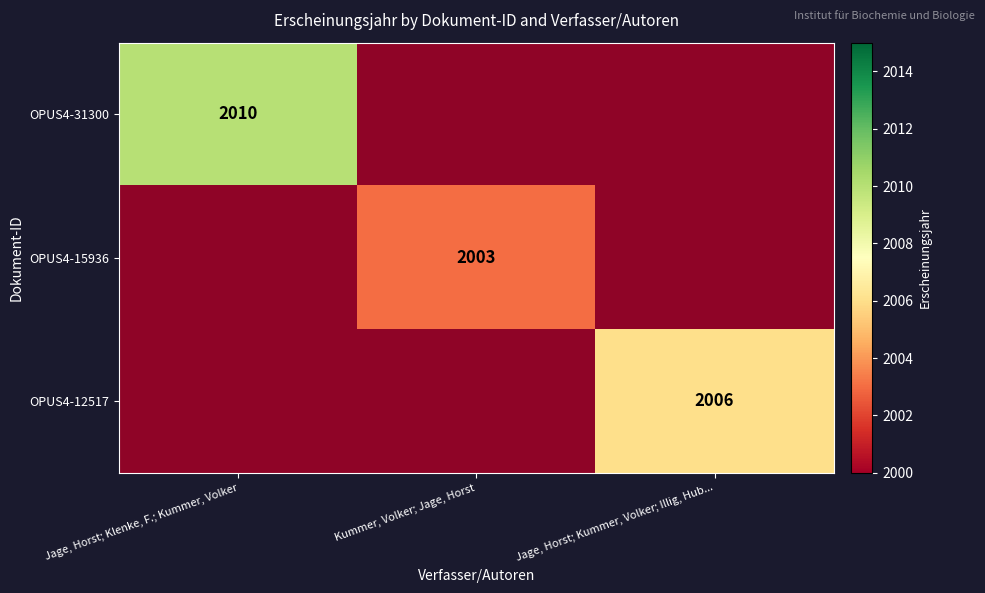

What is the difference between the maximum and minimum values in the OPUS4-31300 series?

2010